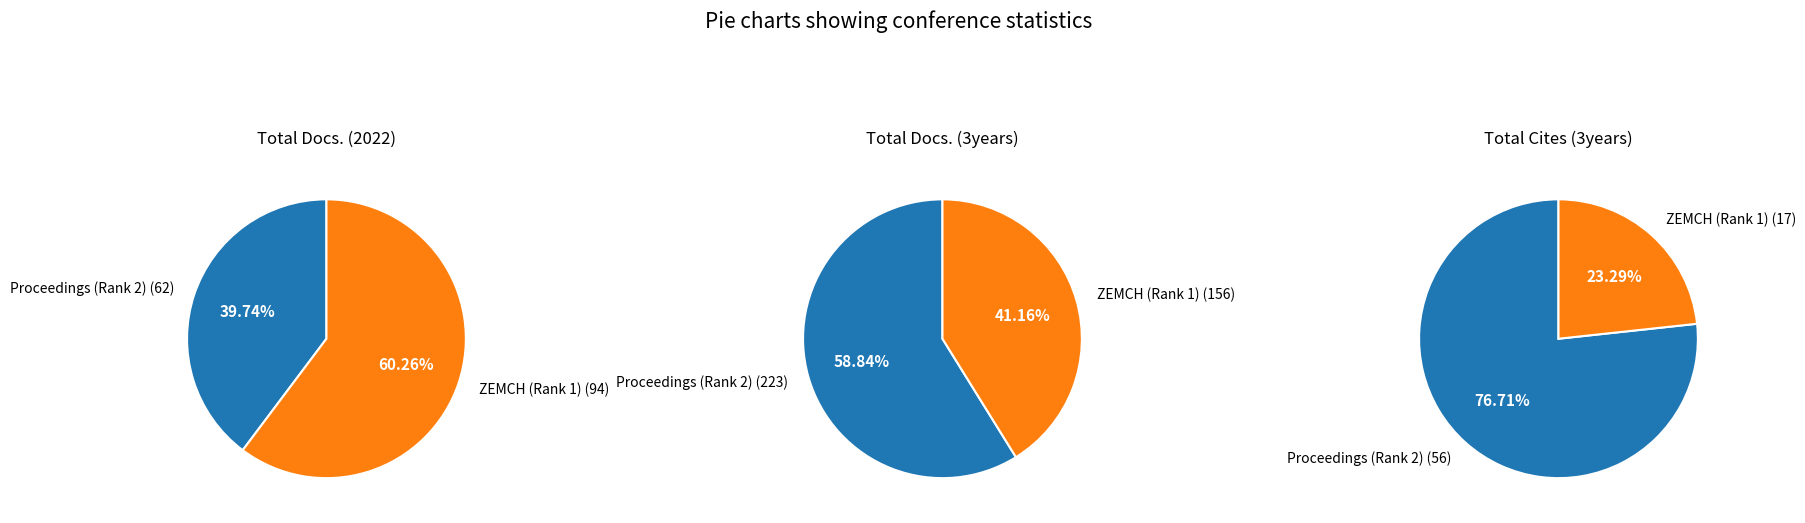

What percentage is NOT represented by Proceedings of the International Conference (Rank 2)?

60.3%